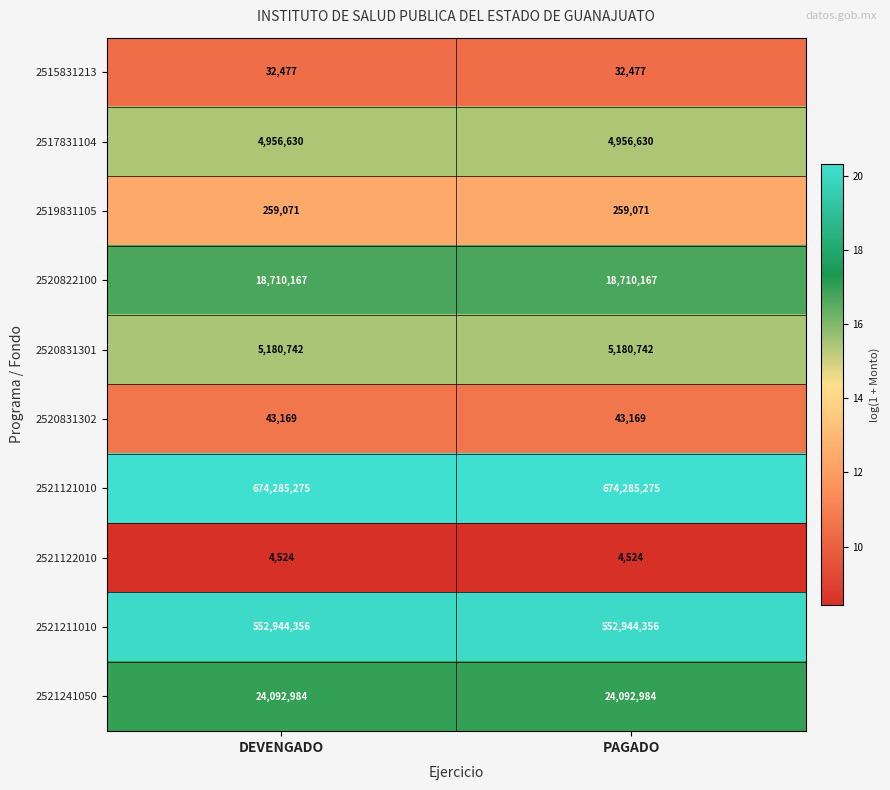

Is it true that 2515831213 equals 32477 at DEVENGADO?

True